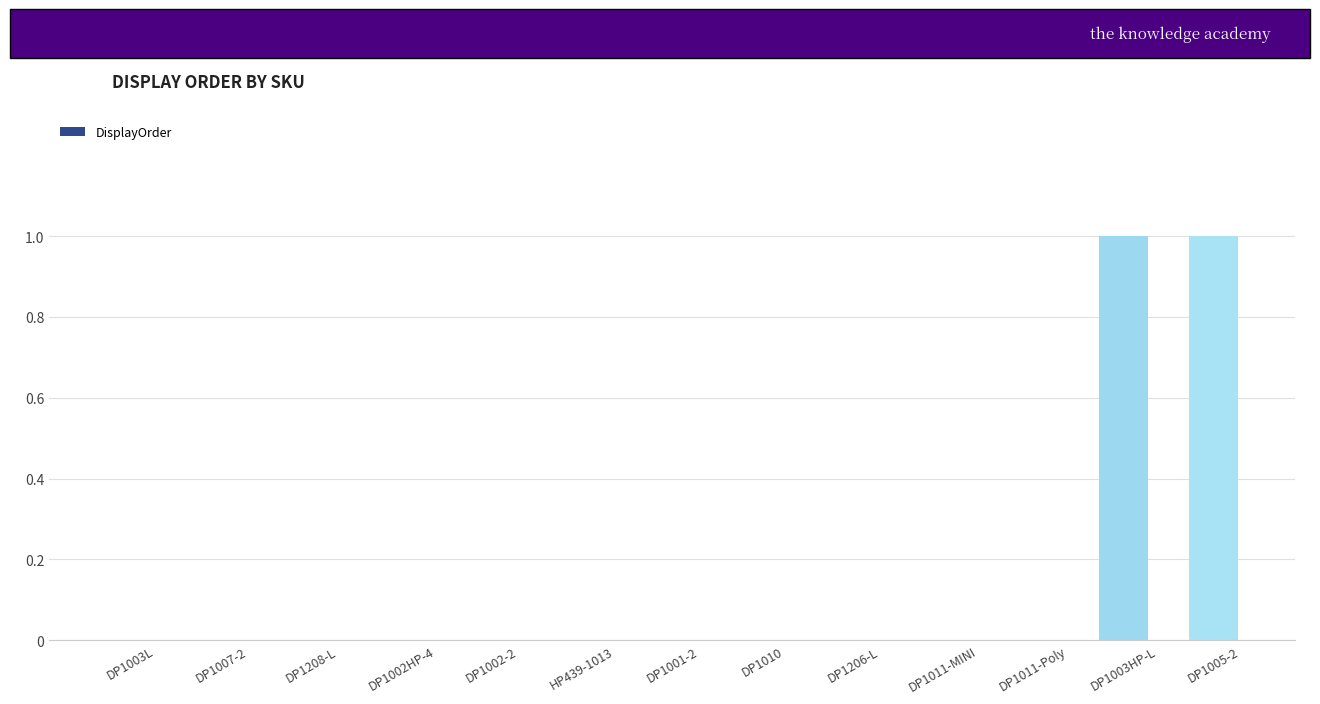

What is the sum of all values?

2